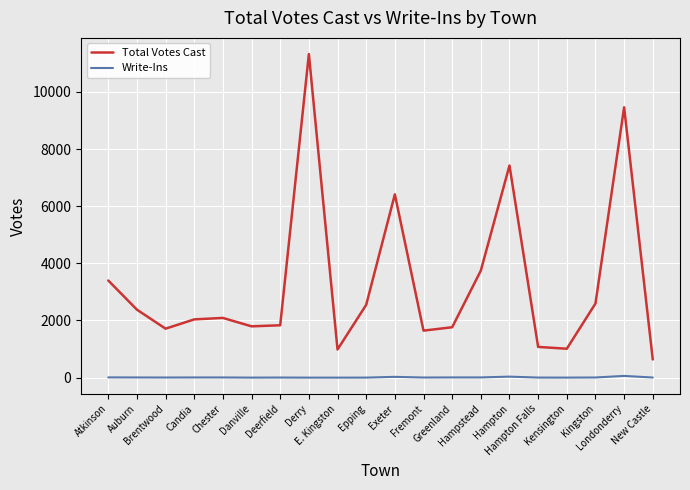

Rank the series at Londonderry from lowest to highest value.

Write-Ins, Total Votes Cast